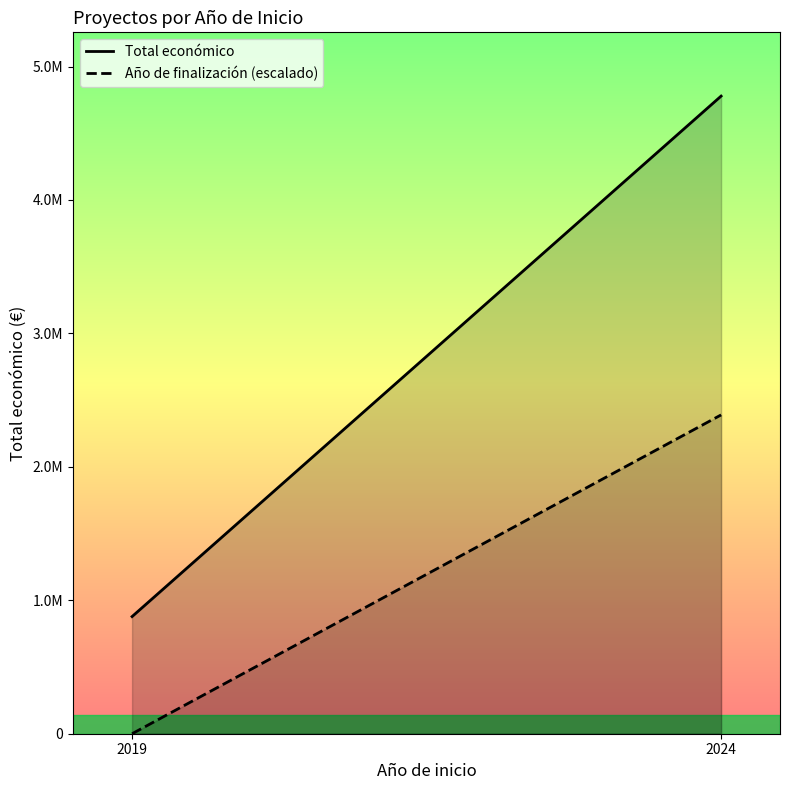

Which series changed the most between 2019 and 2024?

Total económico